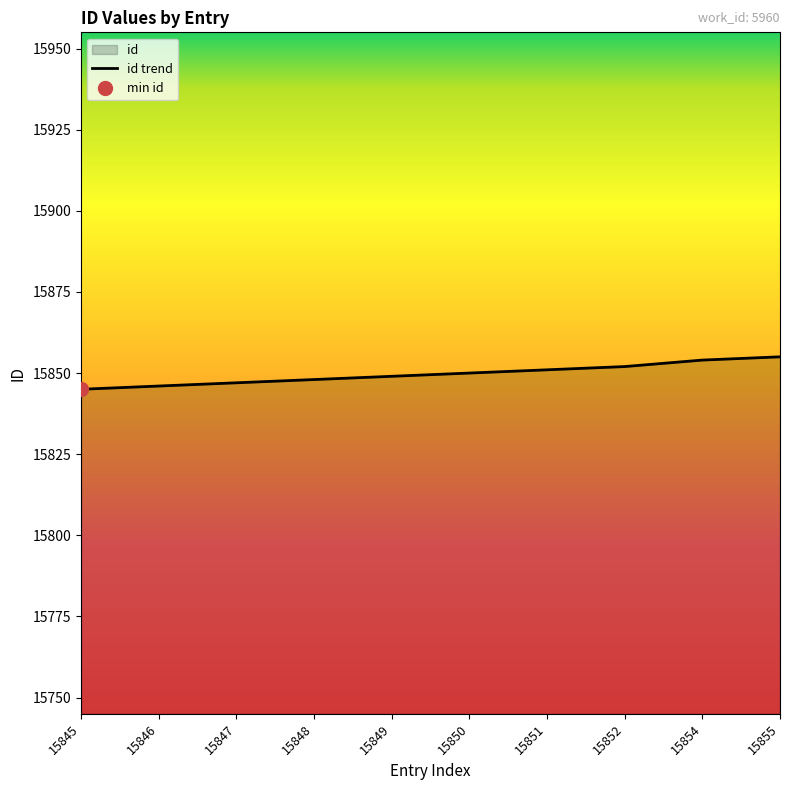

What is the ratio of the value at 15854 to the value at 15846?

1.0